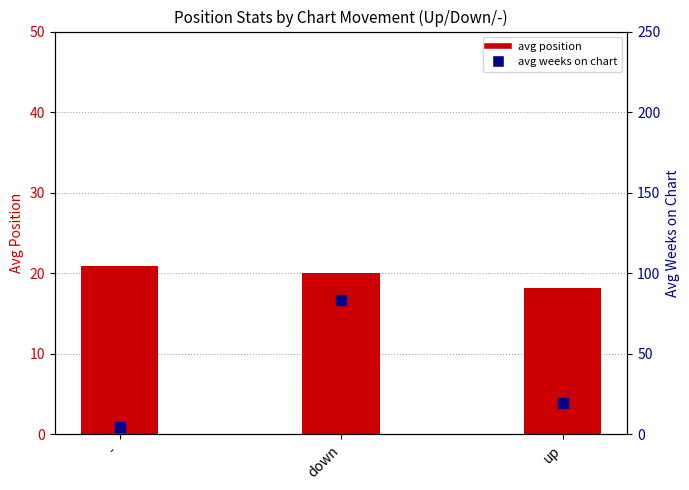

What is the total value across all series at down?

103.7